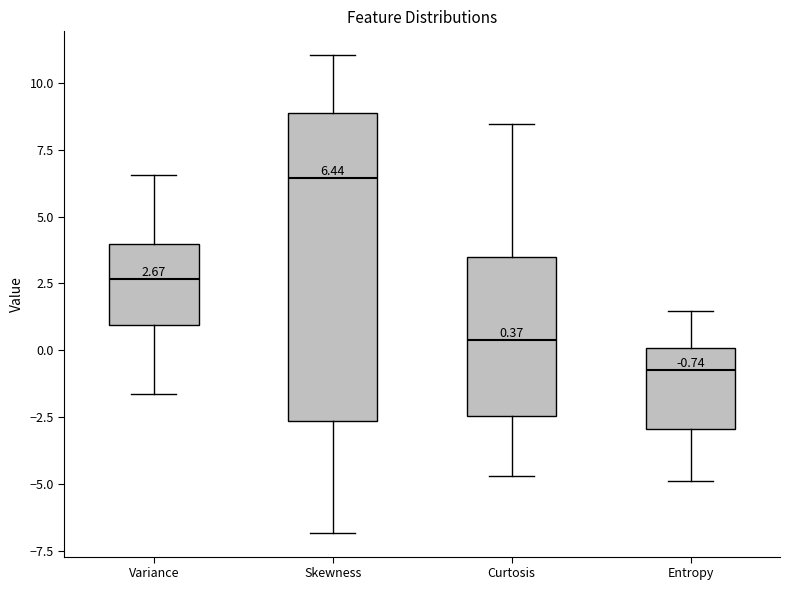

Which box has the highest median line?

Skewness